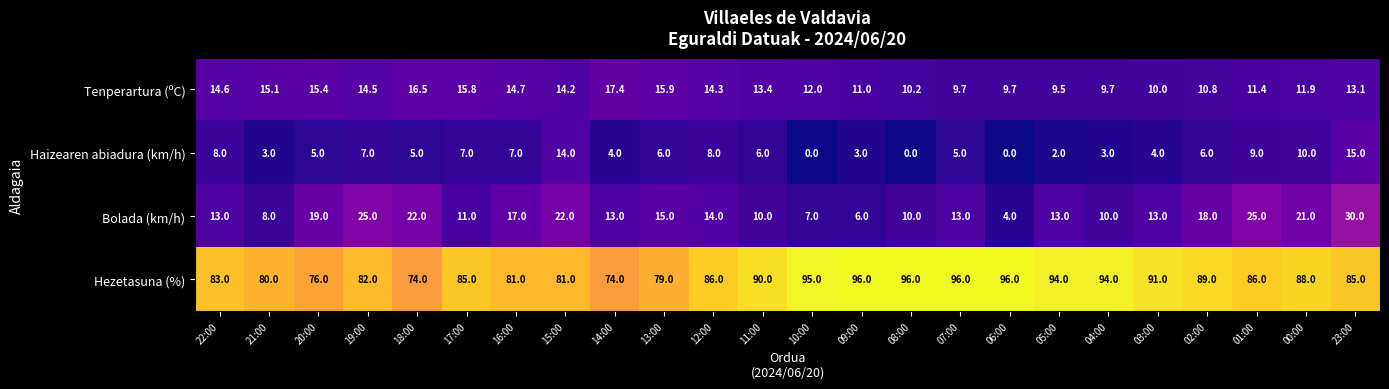

What value does the Hezetasuna (%) series have at 14:00?

74.0